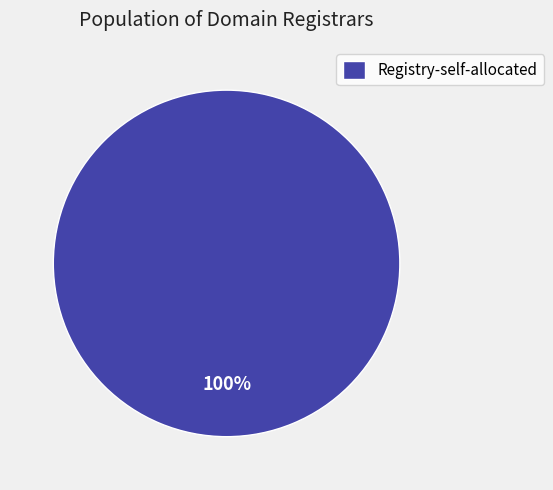

To the nearest percent, what percentage of the pie is Registry-self-allocated?

100%